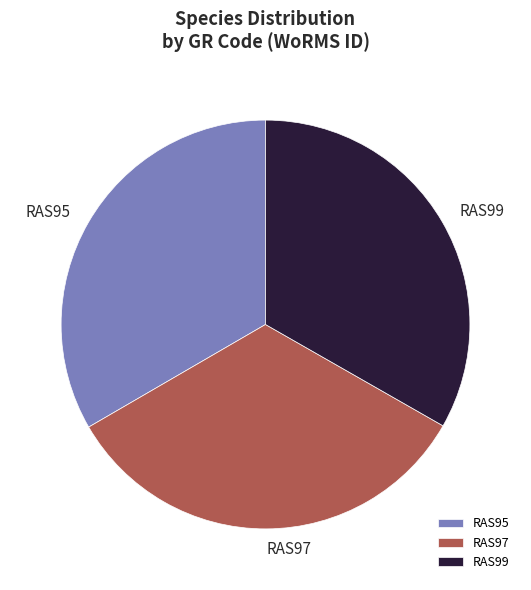

Combined, do RAS95 and RAS97 account for over 50%?

Yes